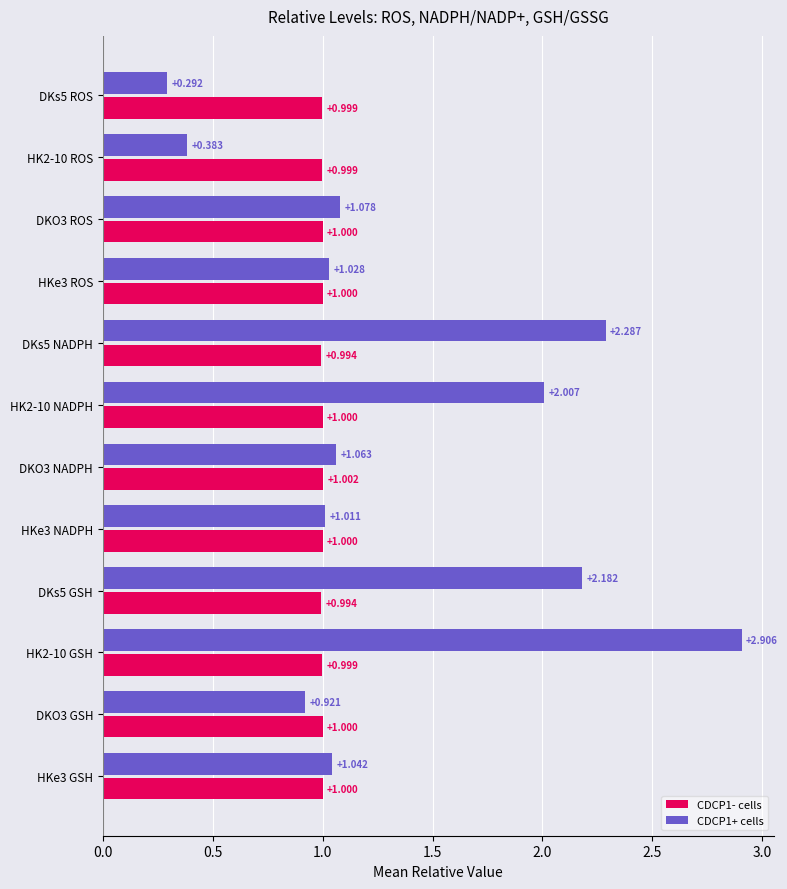

Is the value of CDCP1- cells at DKs5 GSH greater than the value of CDCP1+ cells at HKe3 GSH?

No